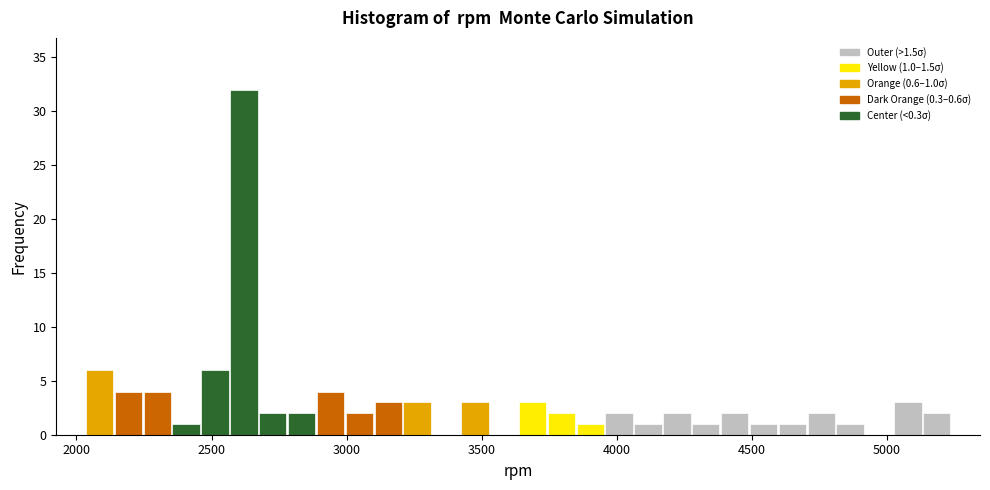

Around what value on the x-axis is the tallest bar? Give the approximate position of its centre, as read against the axis.

2600